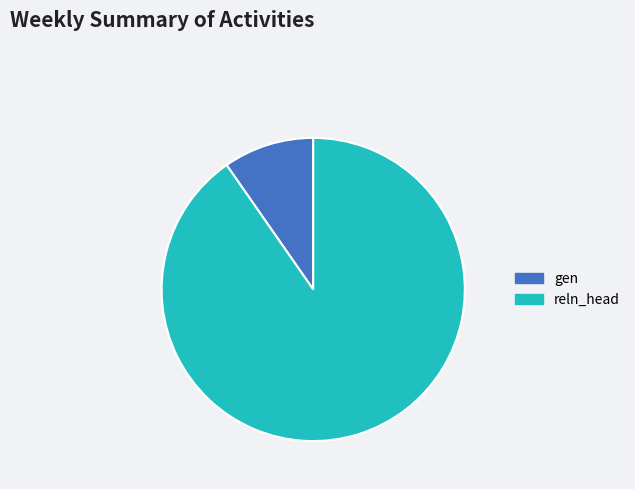

True or false: gen accounts for 10% of the total.

True